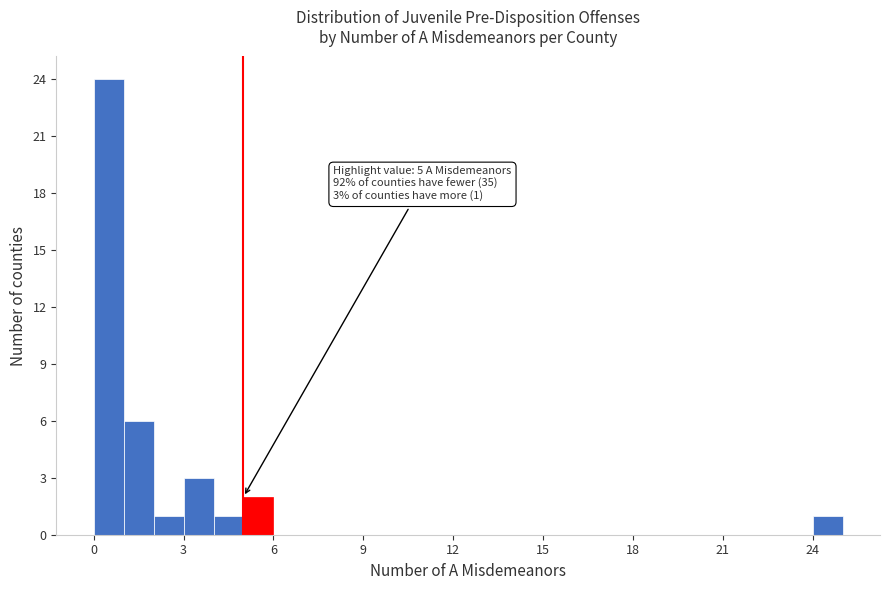

Read against the x-axis, roughly where is the centre of the tallest bar?

0.5